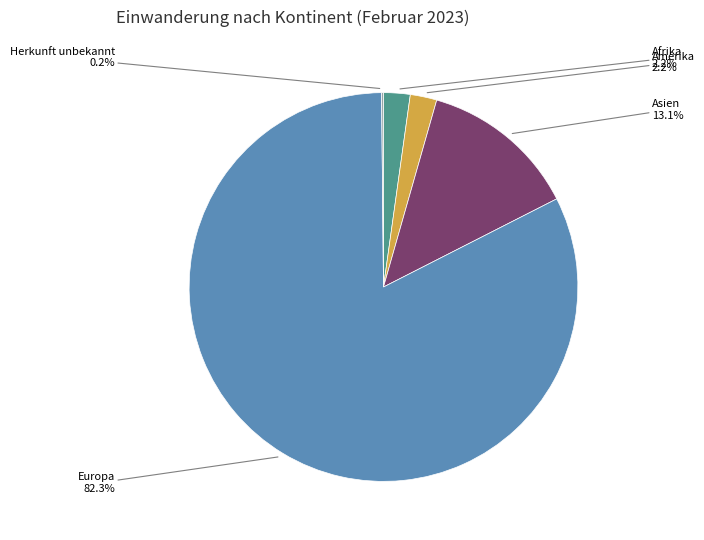

Is there any slice that represents more than half of the pie?

Yes